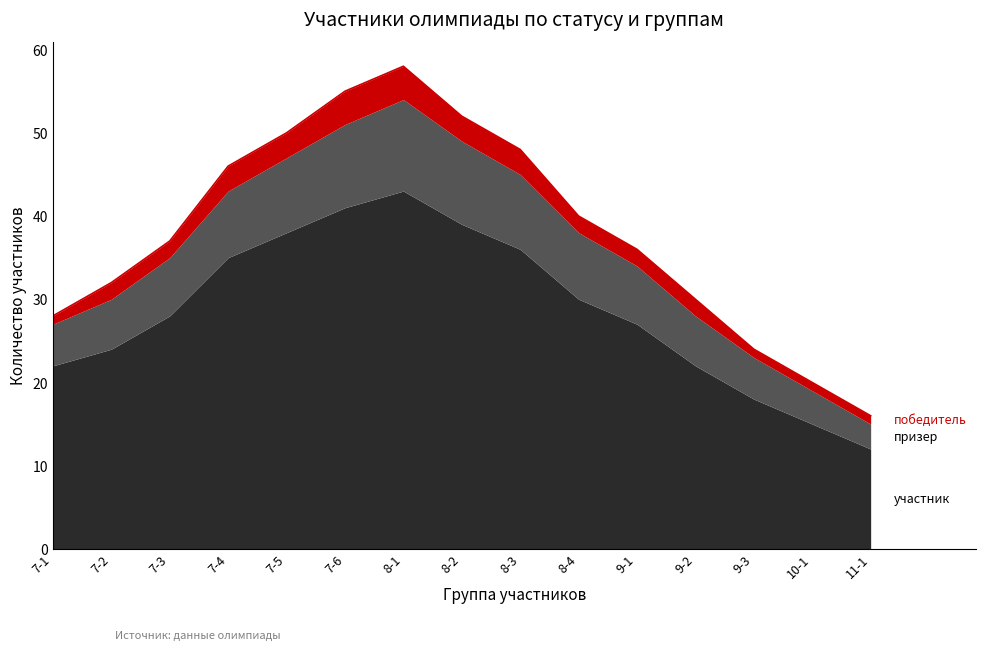

True or false: призер and участник intersect in this chart.

False